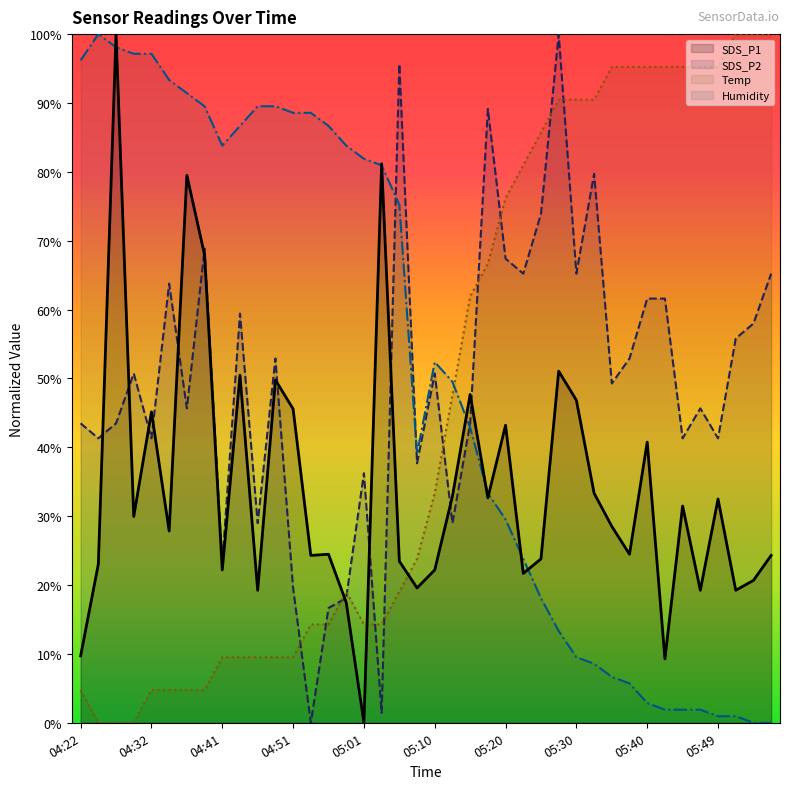

What is the greatest value displayed?

100.0